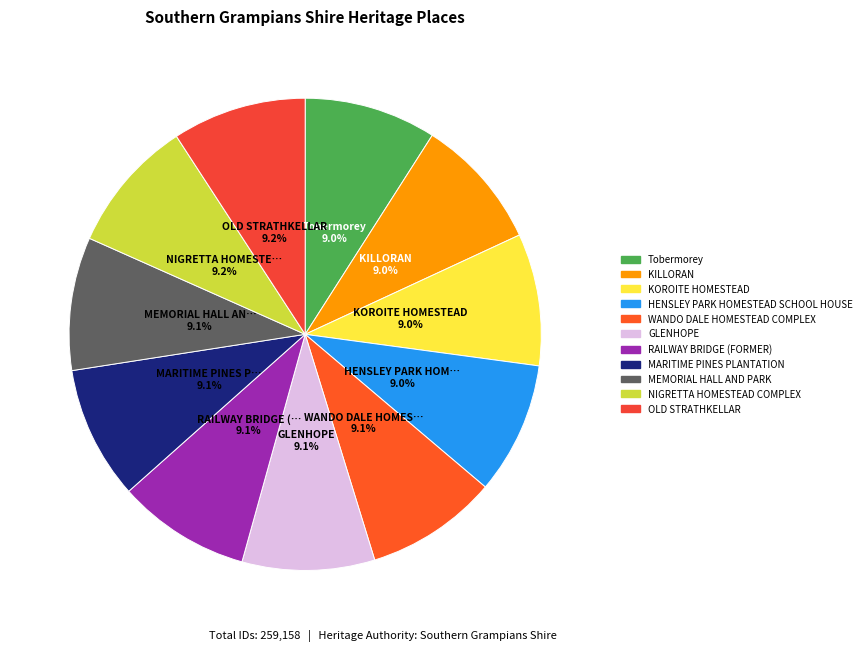

How many slices are in this pie chart?

11